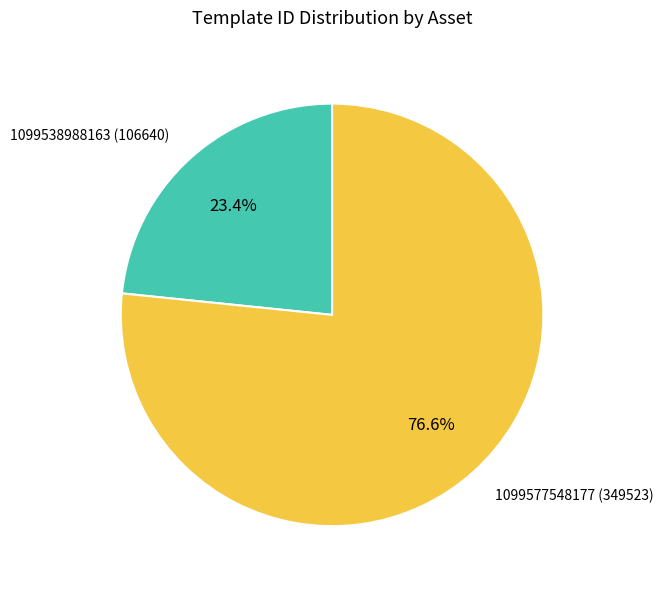

Approximately how many times larger is the value at 1099577548177 compared to 1099538988163?

3.3